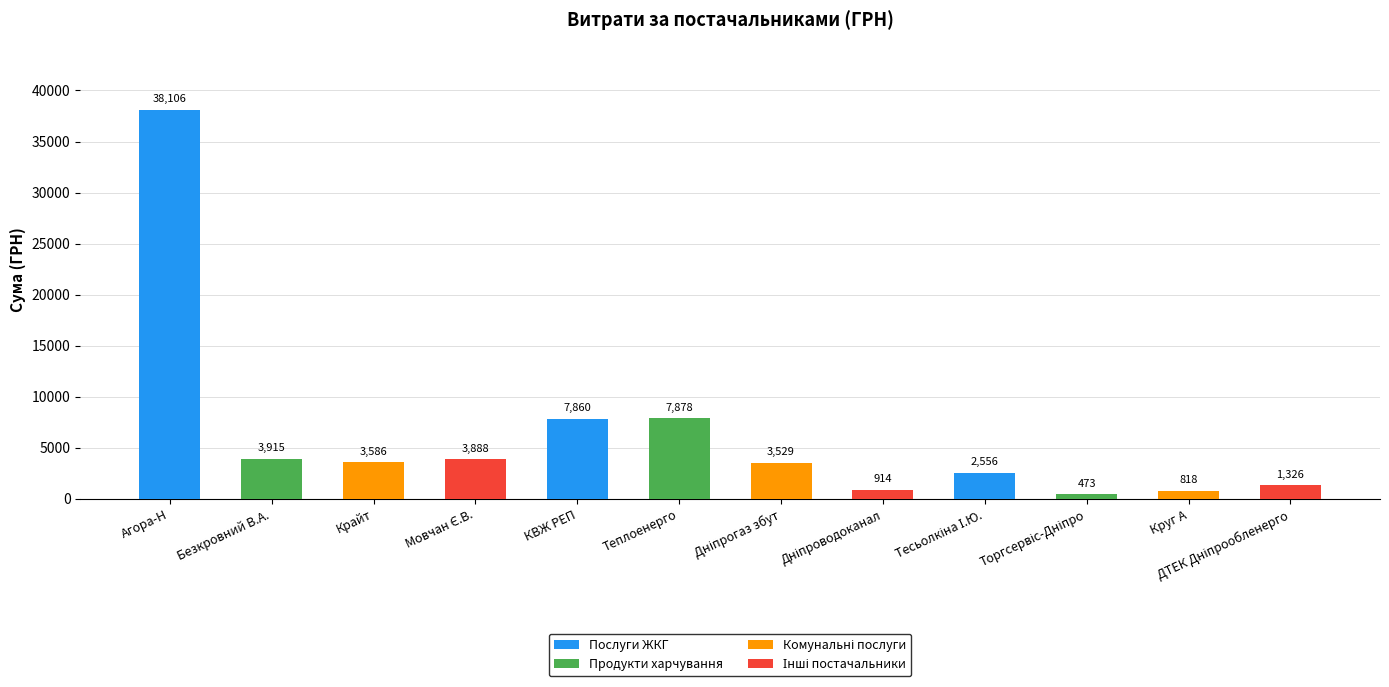

What is the sum of all values?

74850.5